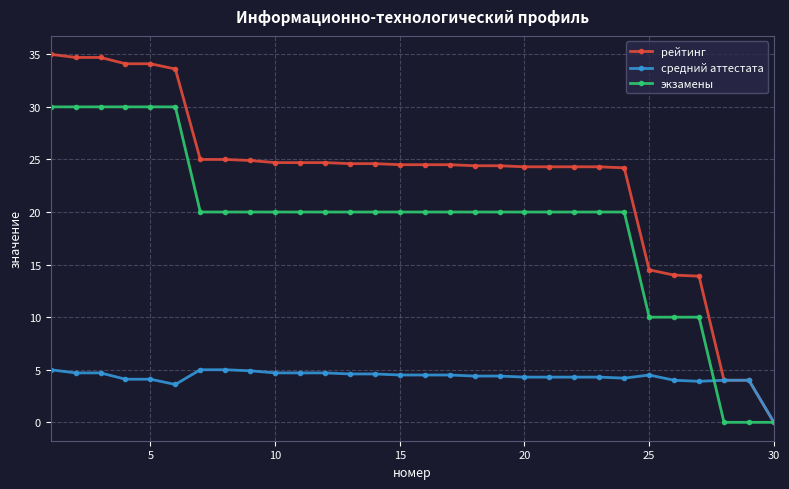

Which series has the largest range (max minus min)?

рейтинг